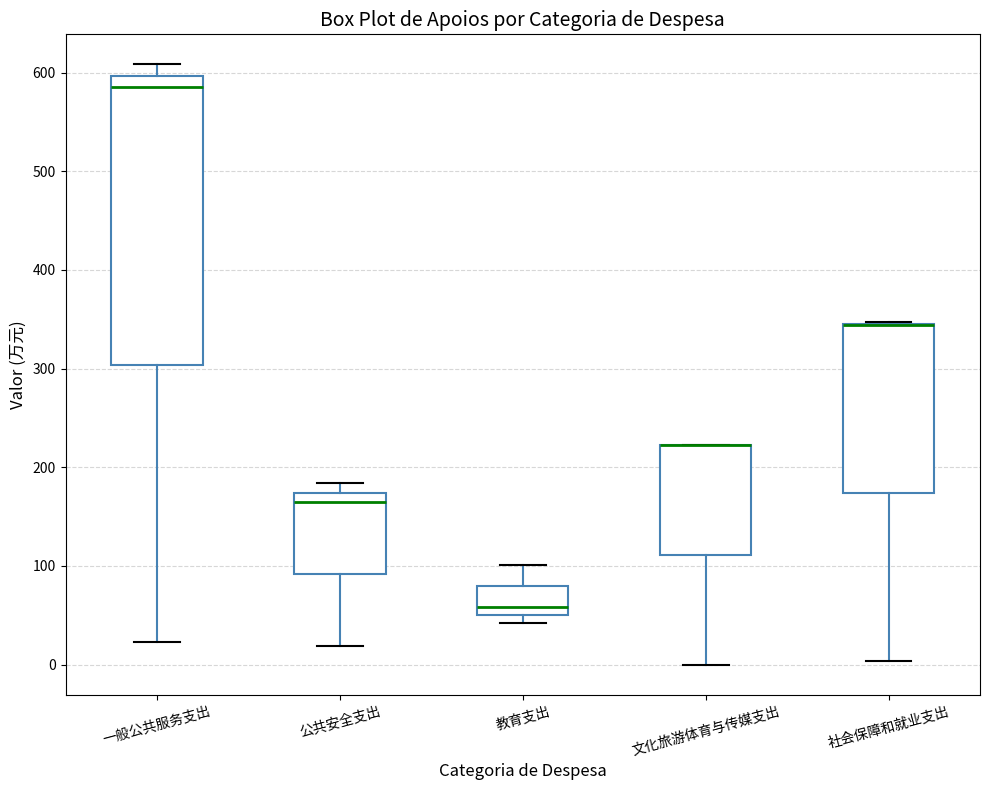

Where is the lower edge of the box for 教育支出 on the y-axis? The values are not printed on the chart, so give them approximately, as read against the axis.

50